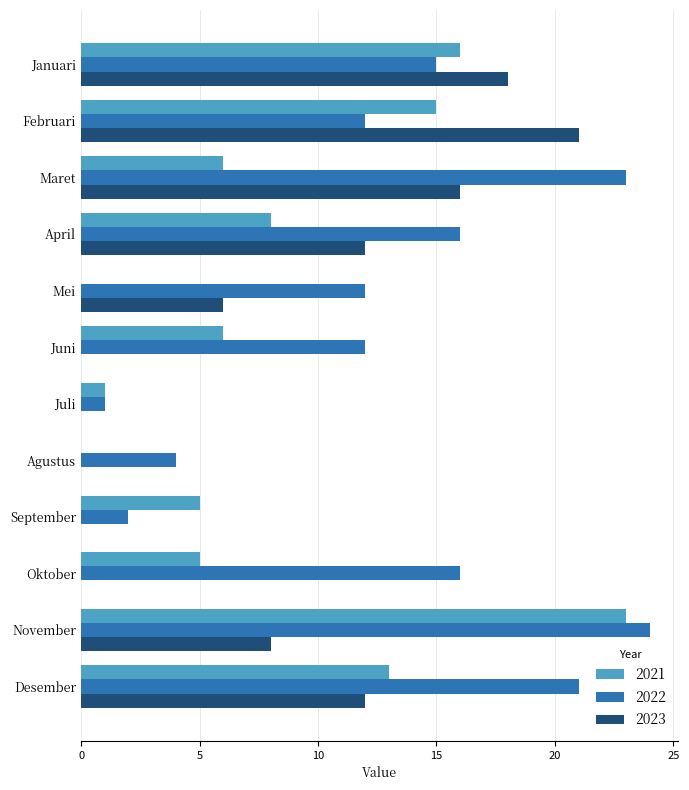

Which series changed the most between April and Juni?

2023